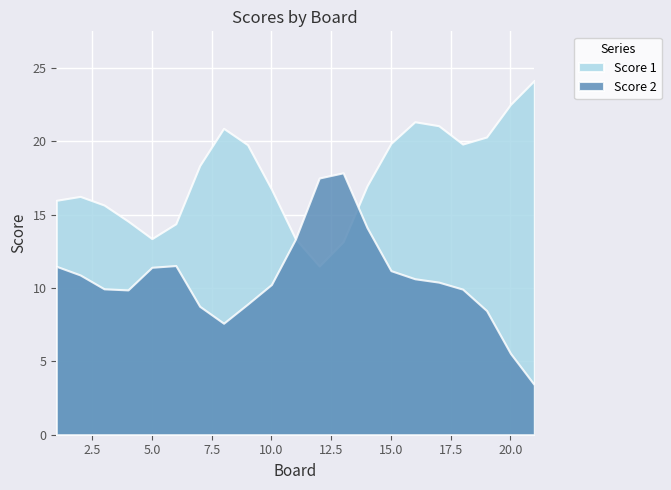

What is the total value across all series at 20.0?

28.1